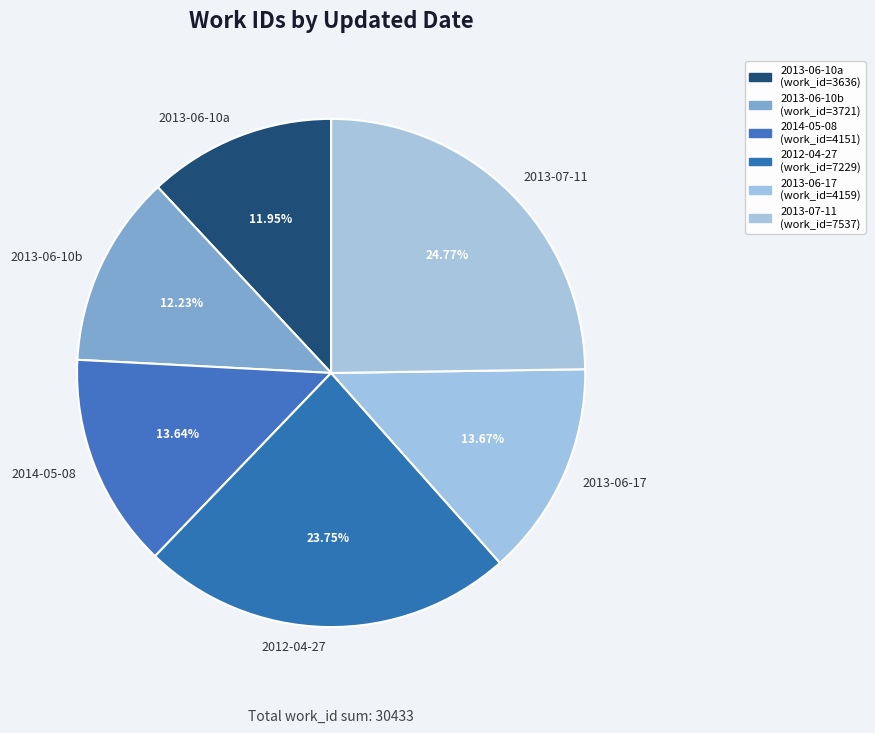

Is it true that 2012-04-27 is 24% of the pie?

True